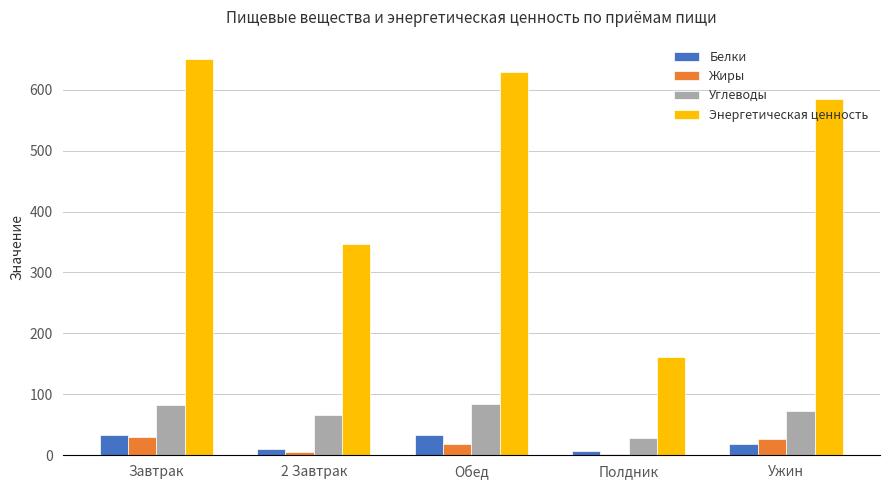

Are the bars grouped side by side (vs. stacked)?

Yes